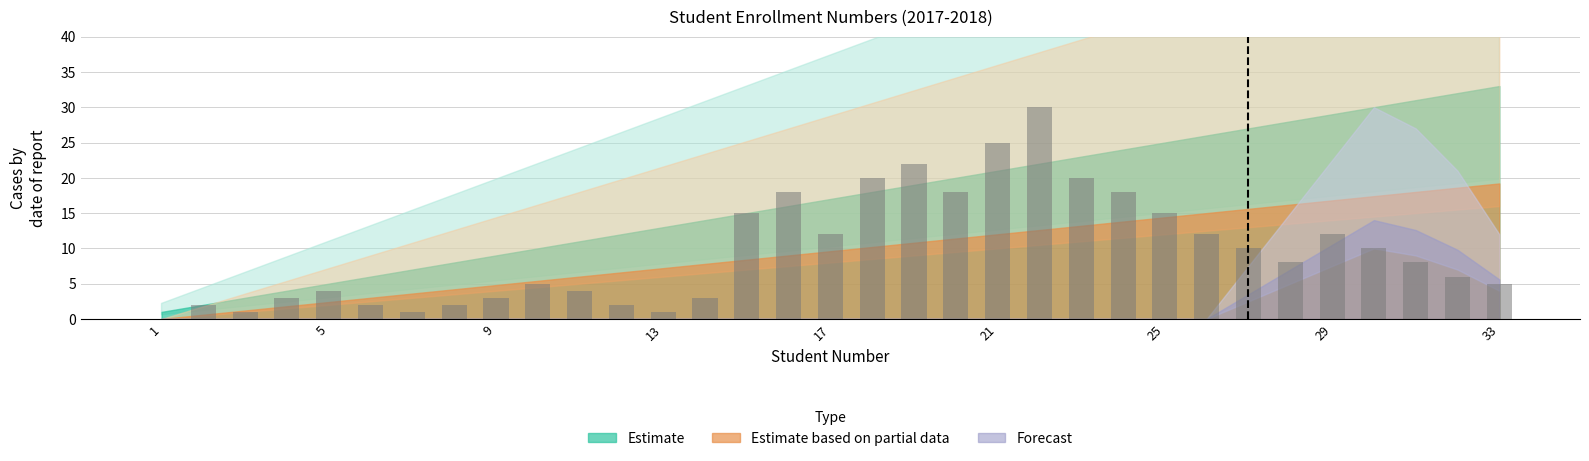

How many positive values are there?

32